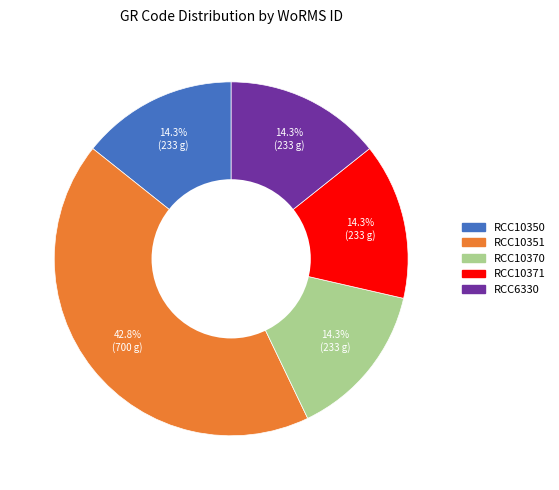

What is the ratio of the value at RCC10370 to the value at RCC10351?

0.3